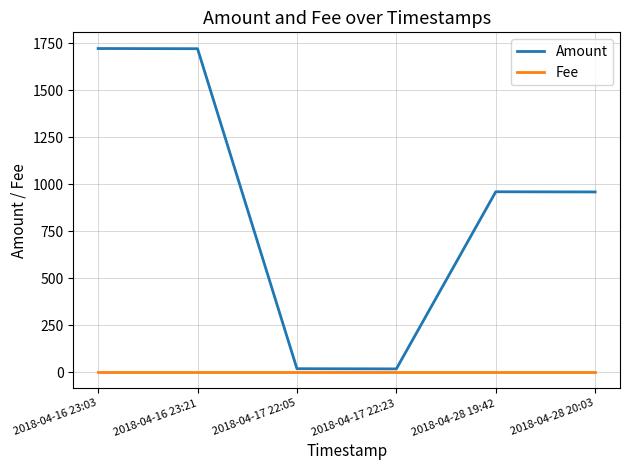

Which series has the largest range (max minus min)?

Amount